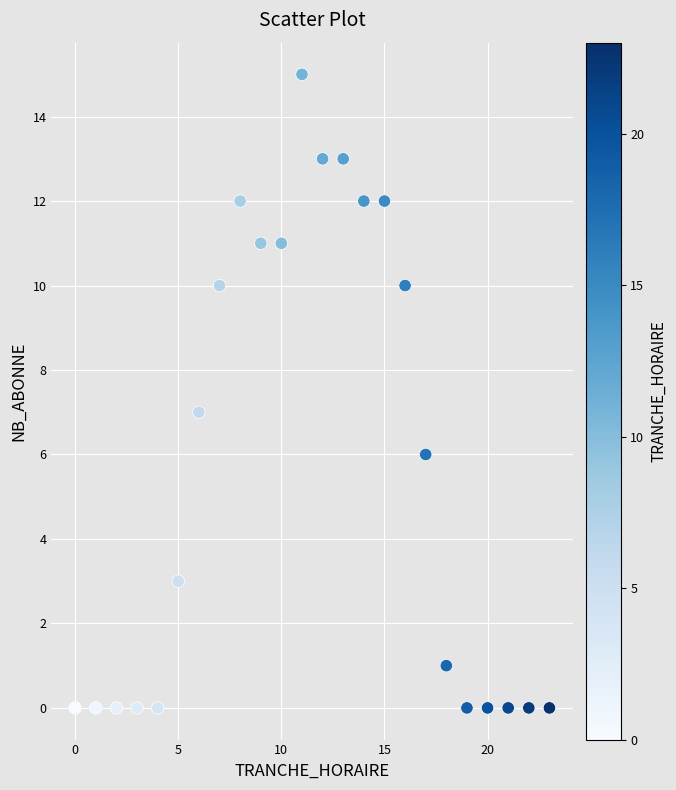

What is the range of Y values (max minus min)?

15